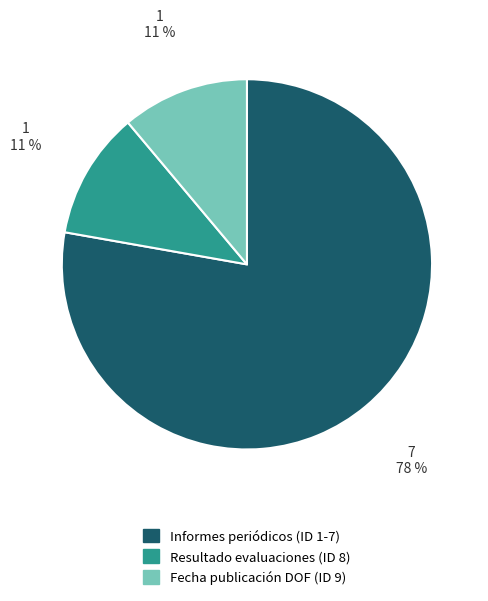

Count the number of slices in the pie.

3